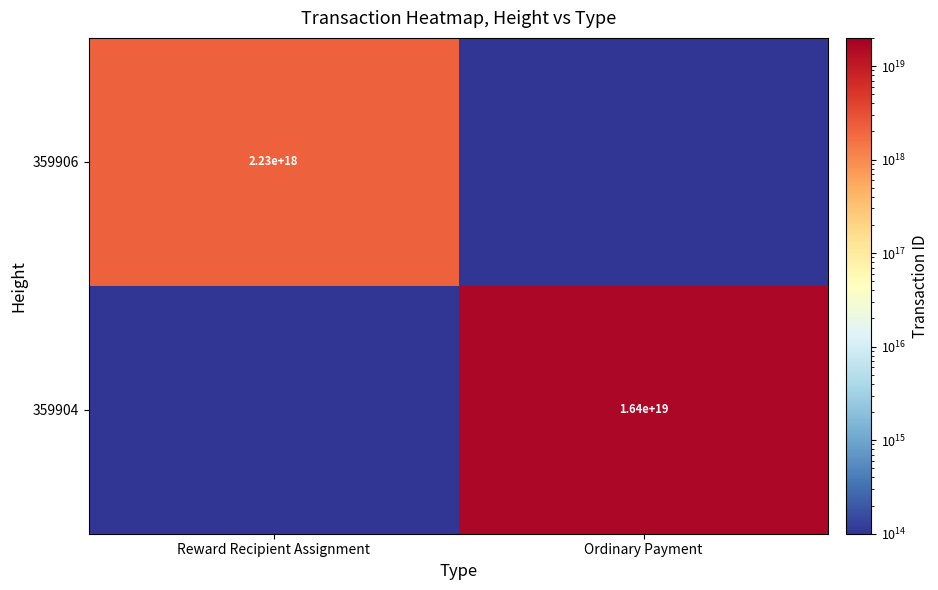

The value of 359904 at Ordinary Payment is 16400000000000000000. True or false?

True